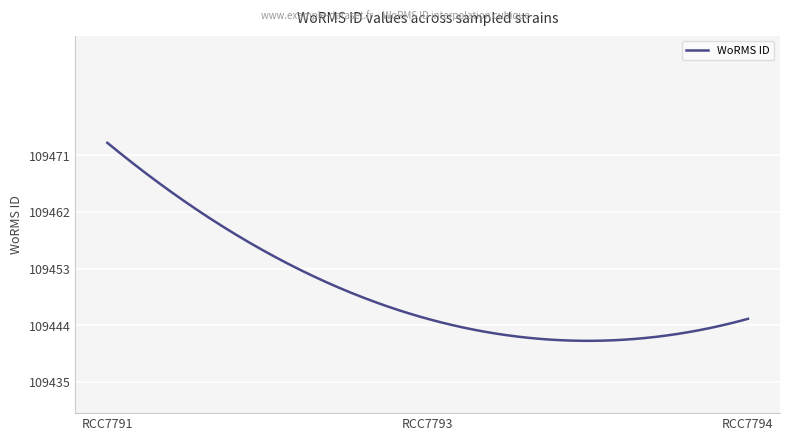

What is the greatest value displayed?

109473.0